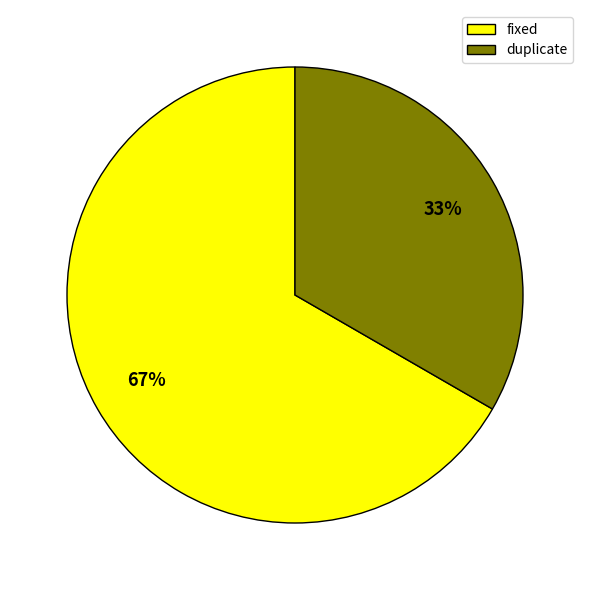

Is the sum of fixed and duplicate greater than half?

Yes